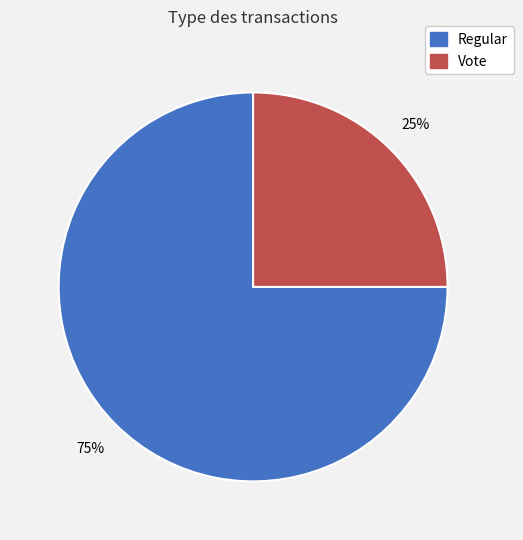

How many slices are in this pie chart?

2